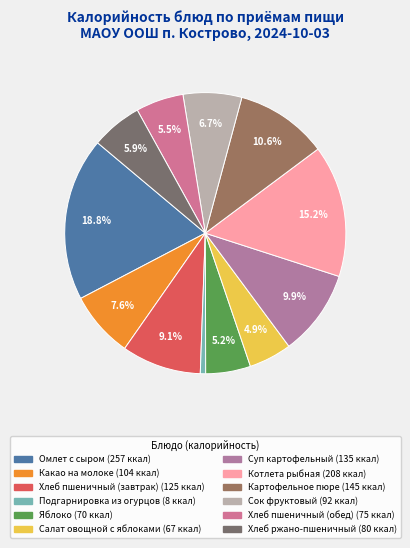

To the nearest percent, what is the combined percentage of Суп картофельный and Сок фруктовый?

17%